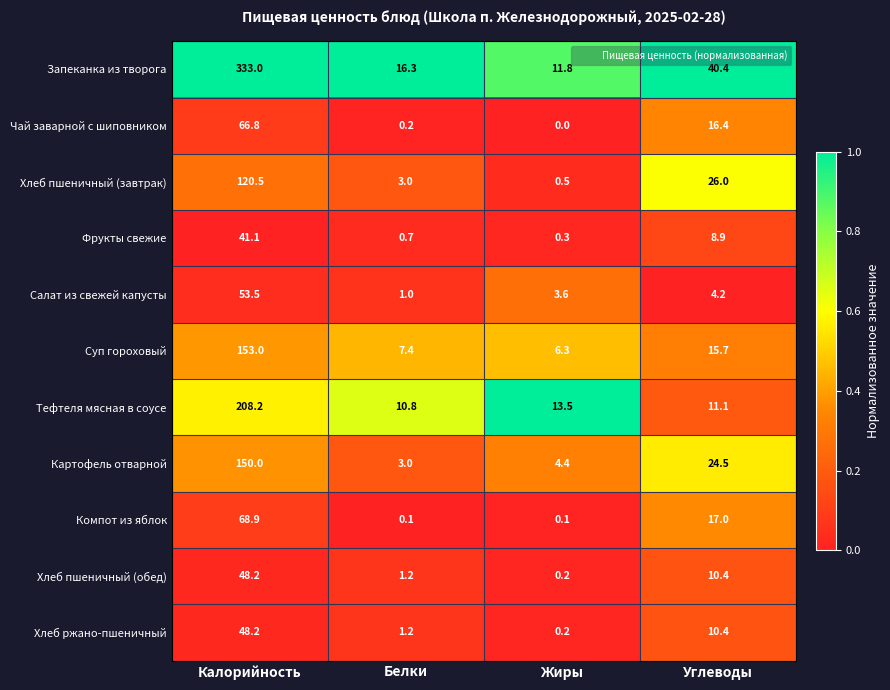

What value does the Хлеб пшеничный (завтрак) series have at Жиры?

0.5